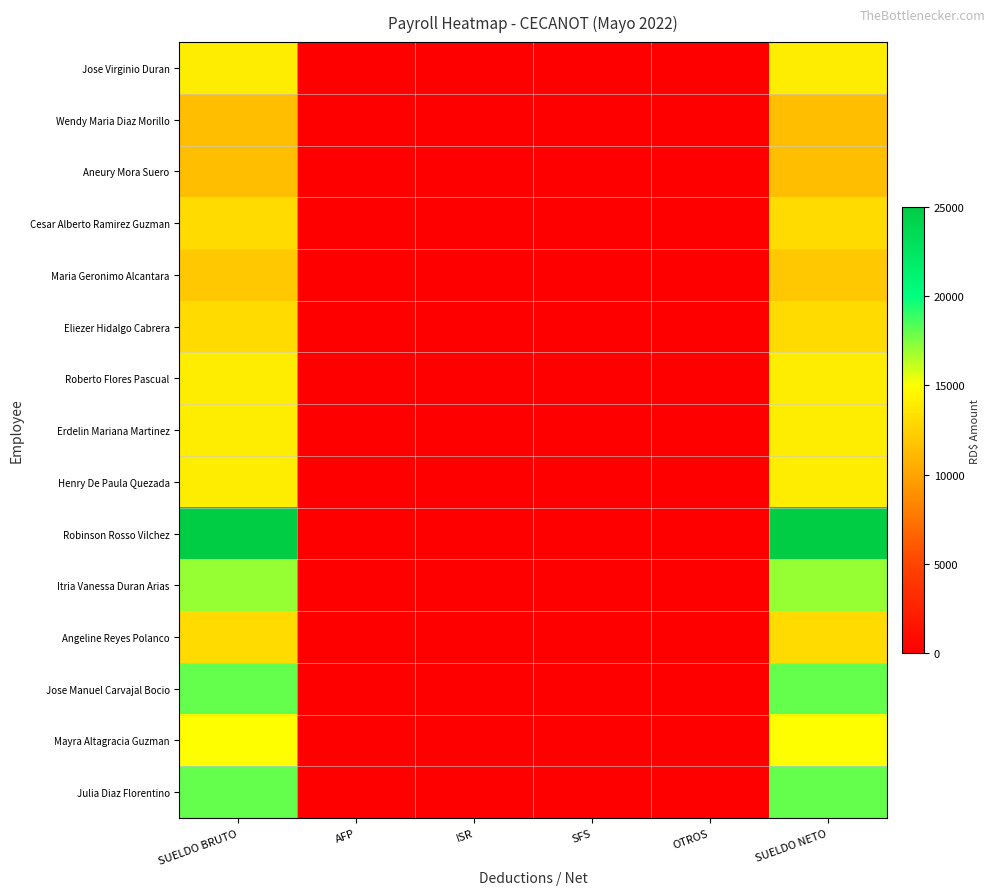

Reading left to right, extract all data points from this chart.

Jose Virginio Duran: SUELDO BRUTO=14000	AFP=0	ISR=0	SFS=0	OTROS=0	SUELDO NETO=14000
Wendy Maria Diaz Morillo: SUELDO BRUTO=11500	AFP=0	ISR=0	SFS=0	OTROS=0	SUELDO NETO=11500
Aneury Mora Suero: SUELDO BRUTO=11500	AFP=0	ISR=0	SFS=0	OTROS=0	SUELDO NETO=11500
Cesar Alberto Ramirez Guzman: SUELDO BRUTO=13000	AFP=0	ISR=0	SFS=0	OTROS=0	SUELDO NETO=13000
Maria Geronimo Alcantara: SUELDO BRUTO=12000	AFP=0	ISR=0	SFS=0	OTROS=0	SUELDO NETO=12000
Eliezer Hidalgo Cabrera: SUELDO BRUTO=13000	AFP=0	ISR=0	SFS=0	OTROS=0	SUELDO NETO=13000
Roberto Flores Pascual: SUELDO BRUTO=14000	AFP=0	ISR=0	SFS=0	OTROS=0	SUELDO NETO=14000
Erdelin Mariana Martinez: SUELDO BRUTO=14000	AFP=0	ISR=0	SFS=0	OTROS=0	SUELDO NETO=14000
Henry De Paula Quezada: SUELDO BRUTO=14000	AFP=0	ISR=0	SFS=0	OTROS=0	SUELDO NETO=14000
Robinson Rosso Vilchez: SUELDO BRUTO=25000	AFP=0	ISR=0	SFS=0	OTROS=0	SUELDO NETO=25000
Itria Vanessa Duran Arias: SUELDO BRUTO=17000	AFP=0	ISR=0	SFS=0	OTROS=0	SUELDO NETO=17000
Angeline Reyes Polanco: SUELDO BRUTO=13000	AFP=0	ISR=0	SFS=0	OTROS=0	SUELDO NETO=13000
Jose Manuel Carvajal Bocio: SUELDO BRUTO=18000	AFP=0	ISR=0	SFS=0	OTROS=0	SUELDO NETO=18000
Mayra Altagracia Guzman: SUELDO BRUTO=15000	AFP=0	ISR=0	SFS=0	OTROS=0	SUELDO NETO=15000
Julia Diaz Florentino: SUELDO BRUTO=18000	AFP=0	ISR=0	SFS=0	OTROS=0	SUELDO NETO=18000